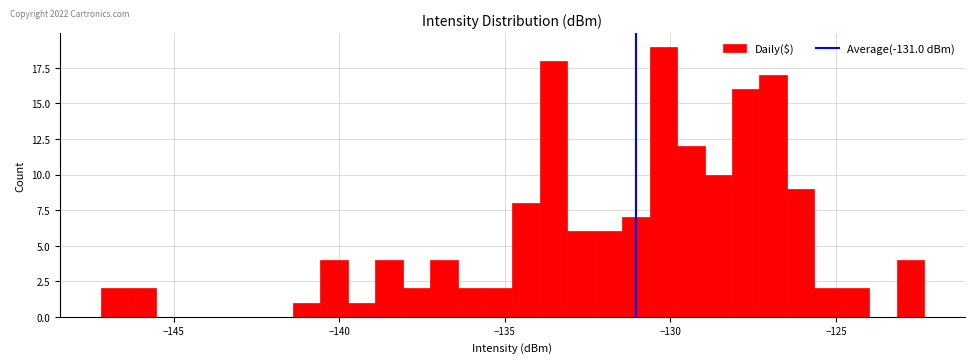

Around what value on the x-axis is the tallest bar? Give the approximate position of its centre, as read against the axis.

-130.0